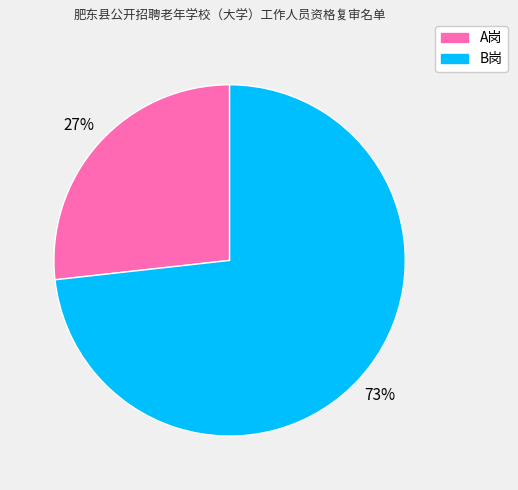

How many segments does this pie chart have?

2